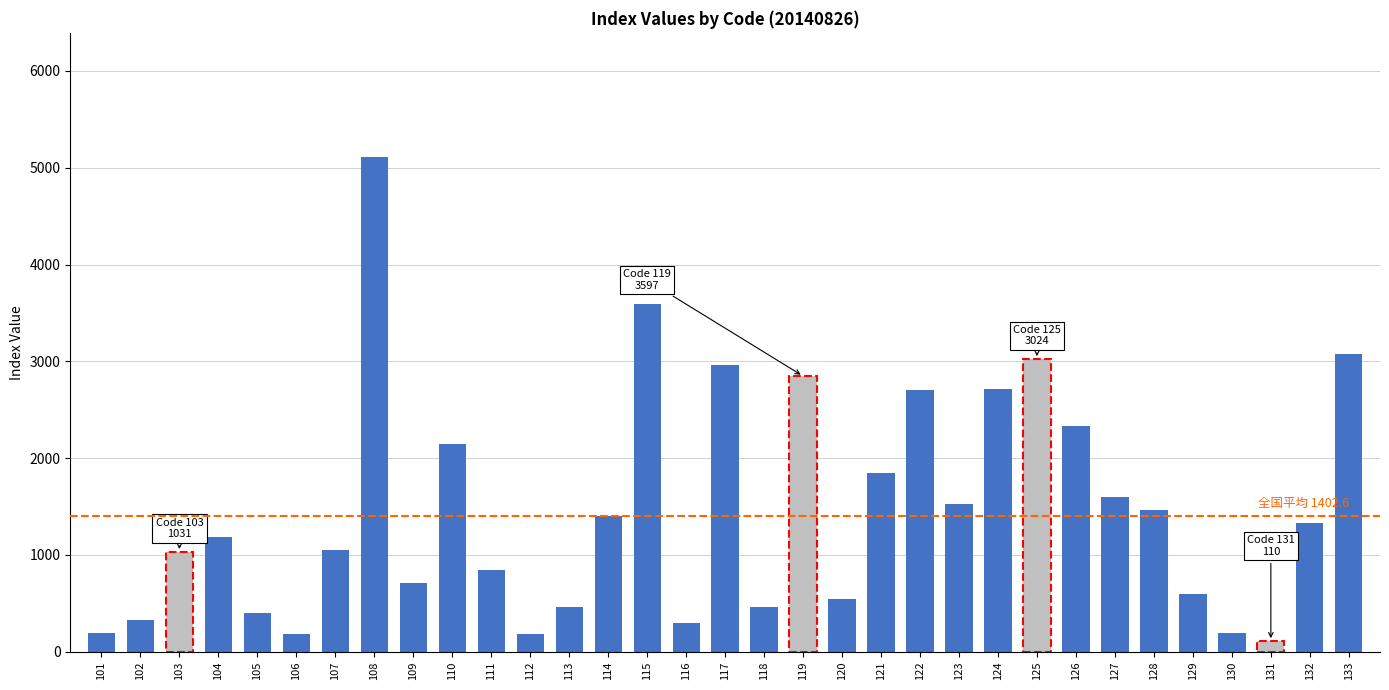

What is the value of the 6th bar from the left?

182